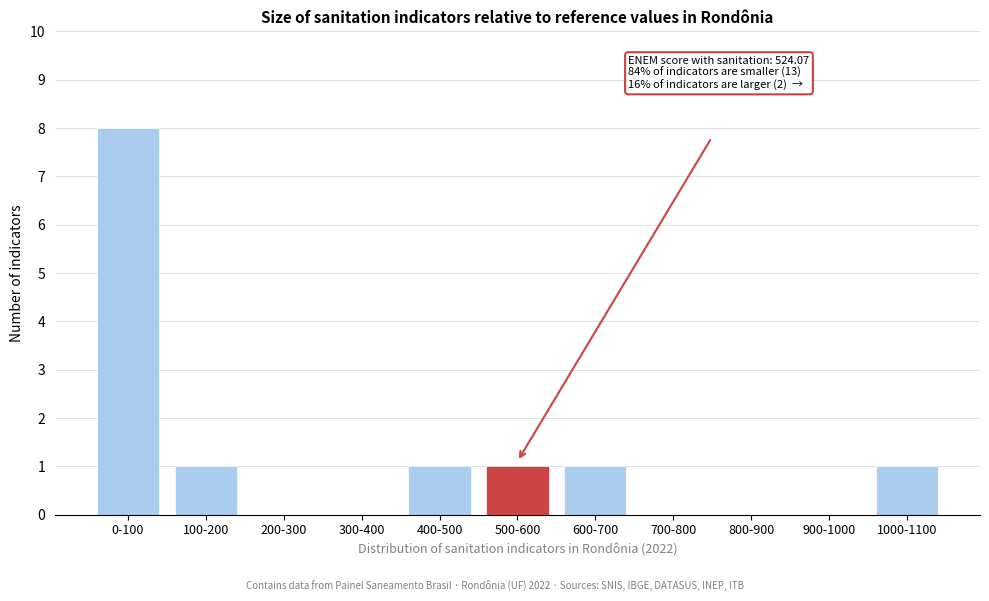

Reading left to right, what are all the values shown in this chart?

0-100=8	100-200=1	200-300=0	300-400=0	400-500=1	500-600=1	600-700=1	700-800=0	800-900=0	900-1000=0	1000-1100=1